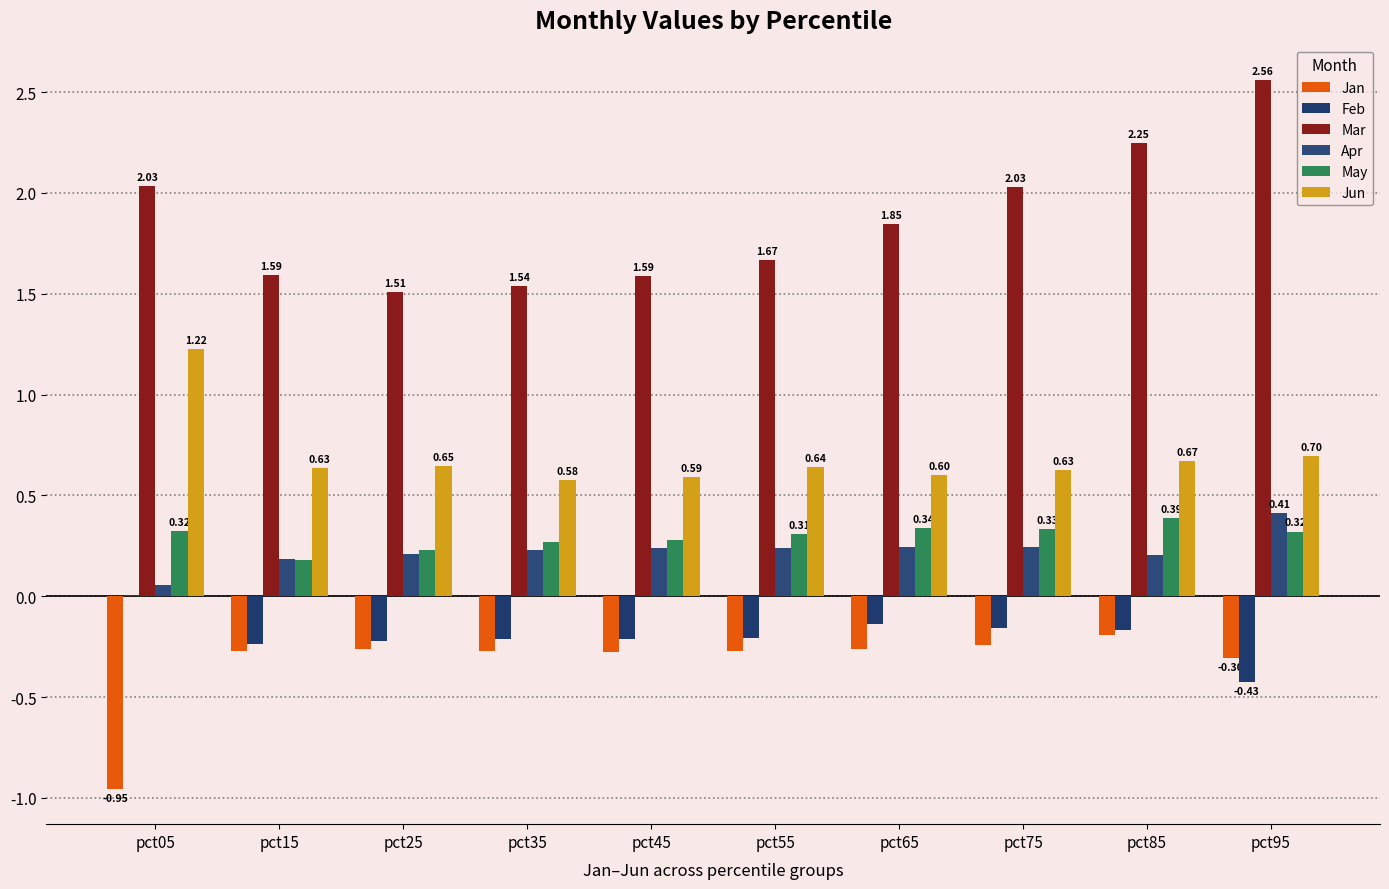

Is it true that Jan equals -0.3 at pct85?

False